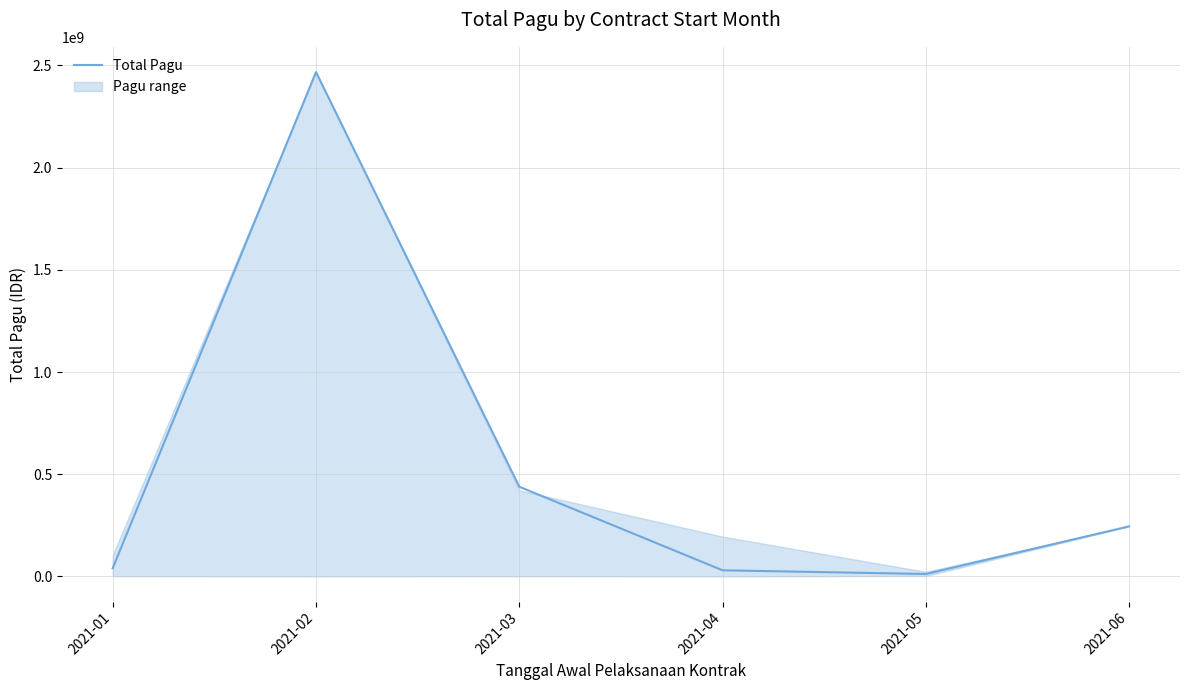

Reading left to right, what are all the values shown in this chart?

2021-01=40295000	2021-02=2467677613	2021-03=438815000	2021-04=30000000	2021-05=12000000	2021-06=245000000